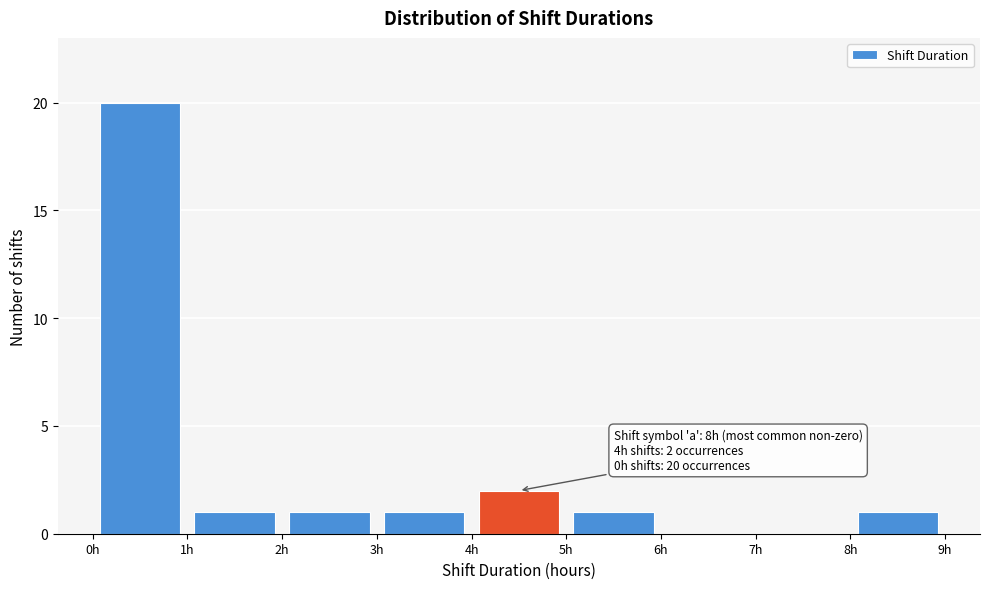

Over which range of the x-axis is the bar tallest?

0 to 1